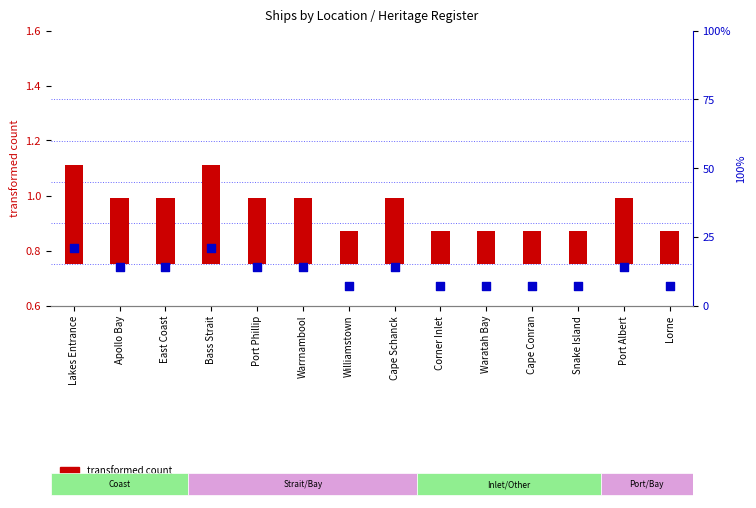

At which category is the sum across all series the highest?

Lakes Entrance